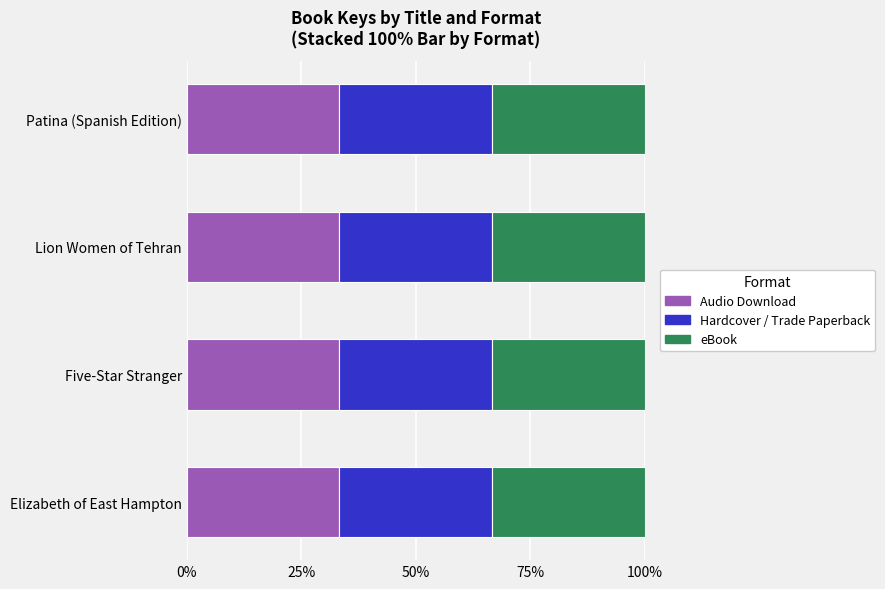

Which series changed the most between Elizabeth of East Hampton and Lion Women of Tehran?

Audio Download